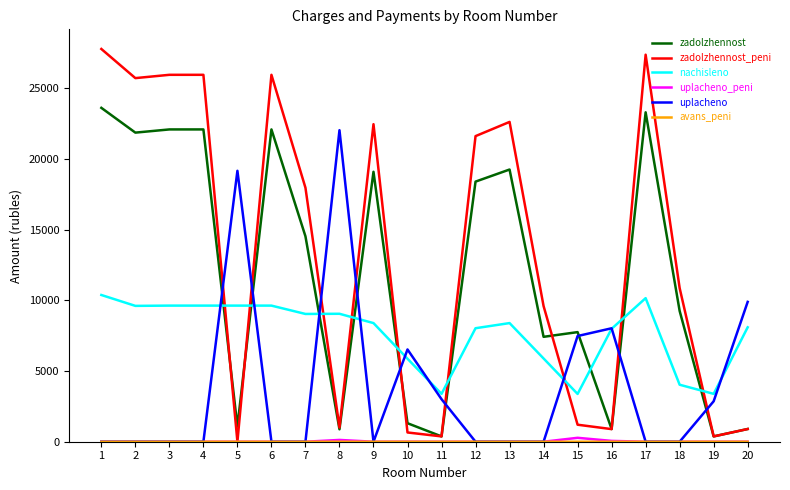

How many intersections are there between uplacheno and zadolzhennost_peni?

9